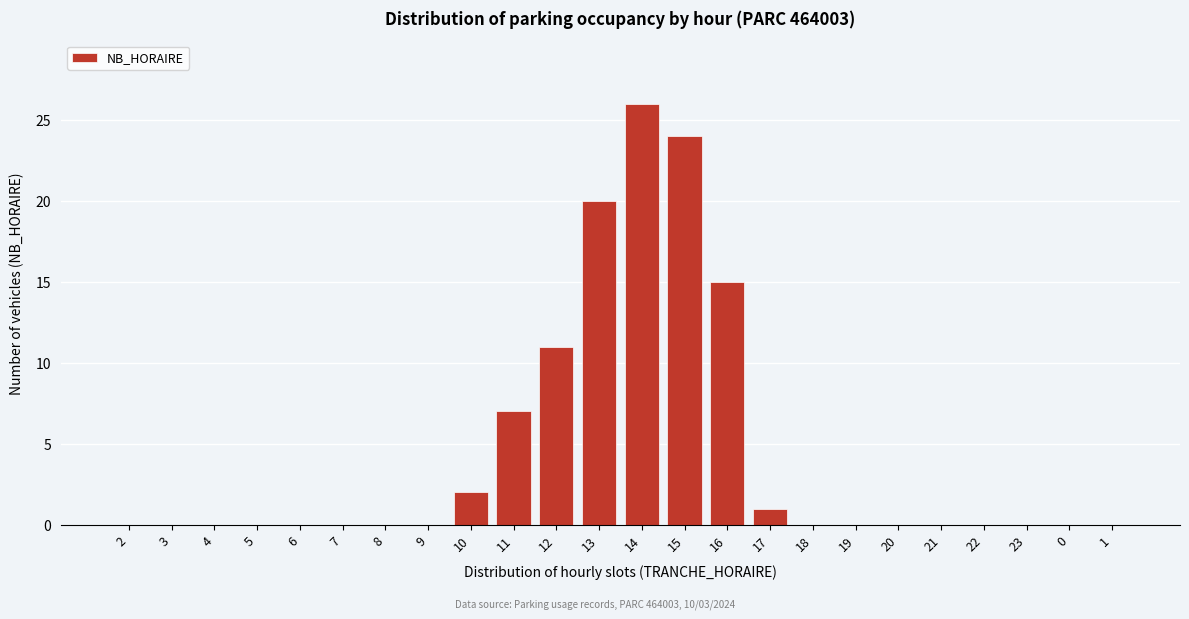

What is the sum of all values?

106